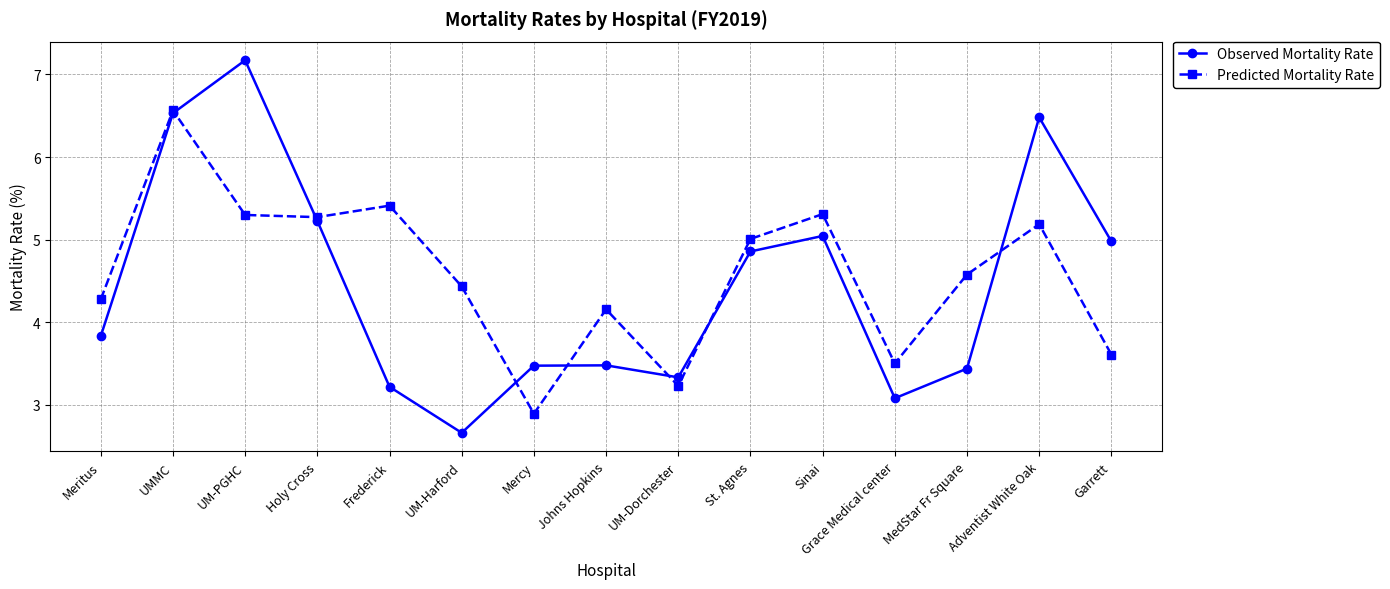

What are all the series names shown in the legend?

Observed Mortality Rate, Predicted Mortality Rate